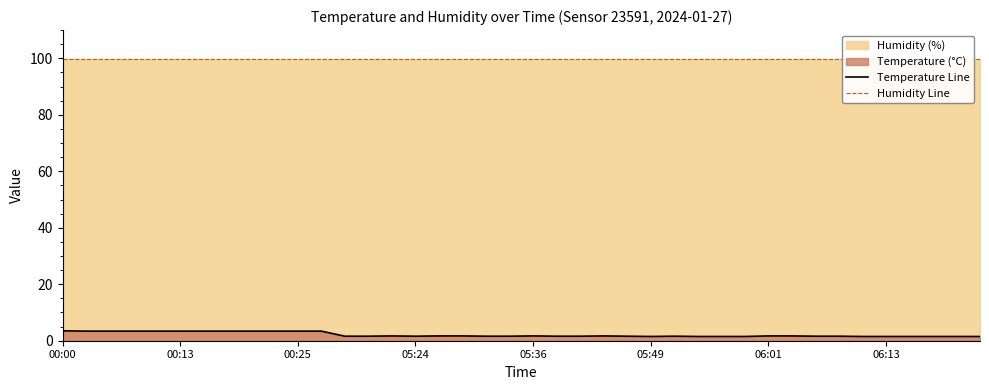

Rank the categories by Humidity Line value from highest to lowest.

00:00, 00:13, 00:25, 05:24, 05:36, 05:49, 06:01, 06:13, 8, 9, 10, 11, 12, 13, 14, 15, 16, 17, 18, 19, 20, 21, 22, 23, 24, 25, 26, 27, 28, 29, 30, 31, 32, 33, 34, 35, 36, 37, 38, 39